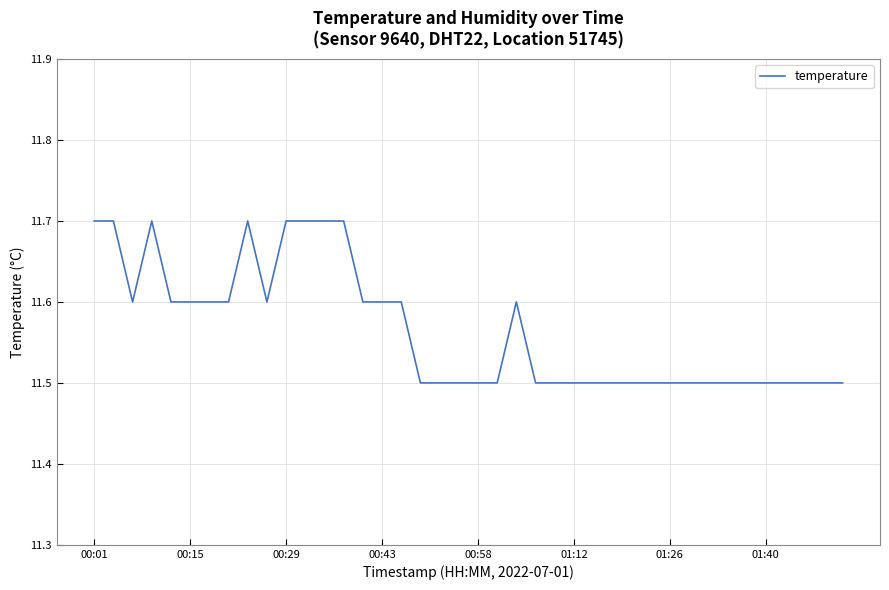

What is the smallest value displayed?

11.5